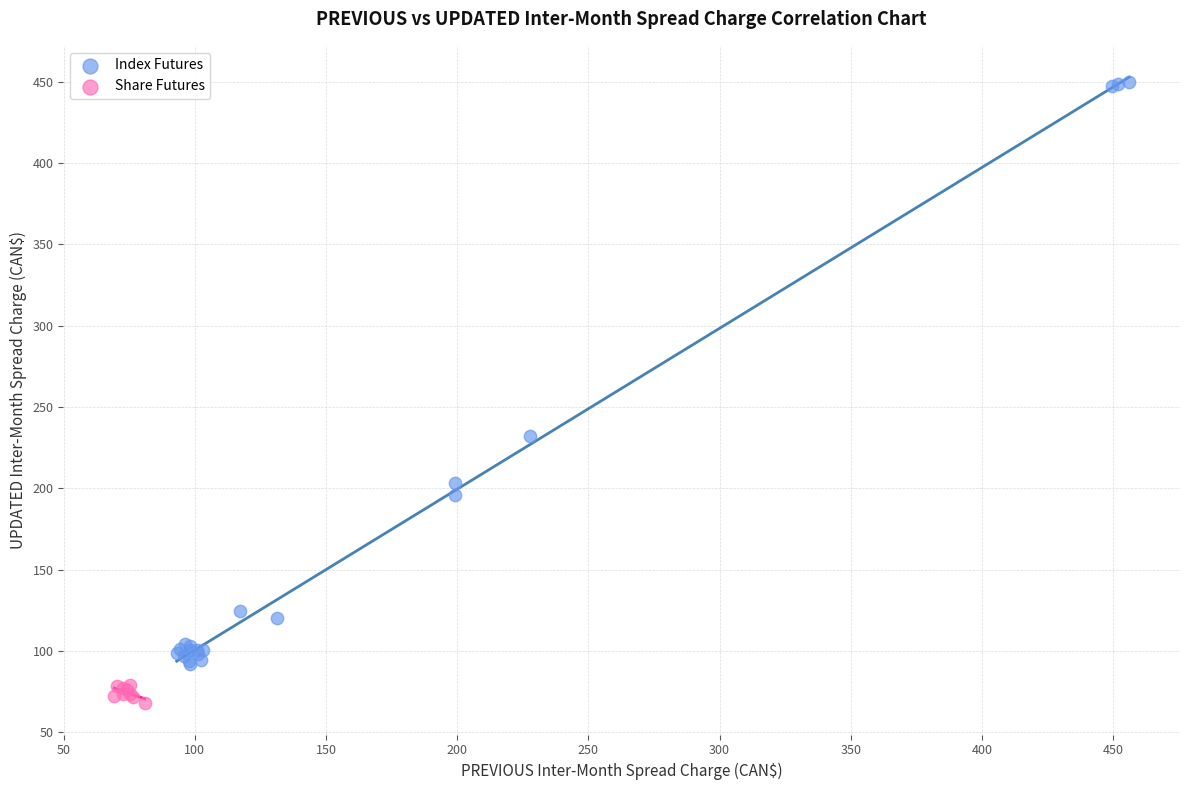

Which series reaches the minimum Y coordinate?

Share Futures